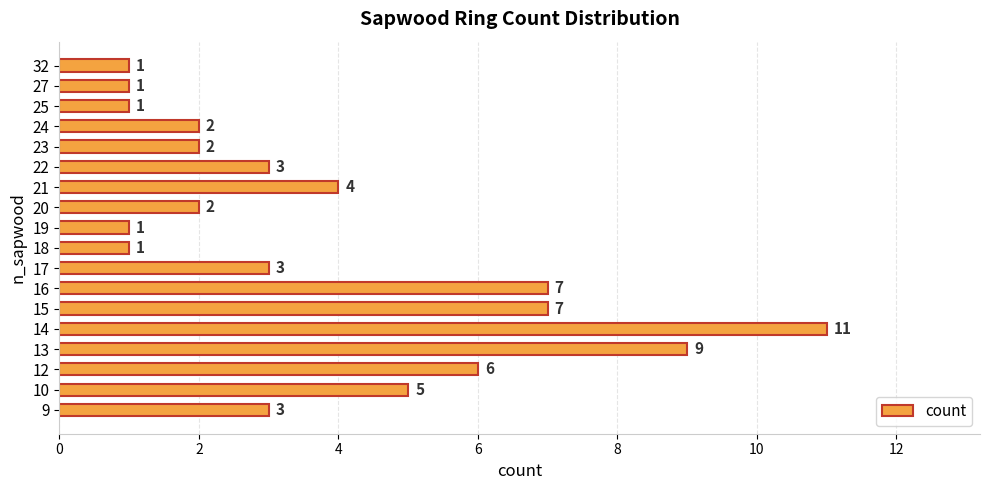

Which category has the highest value across all series?

14